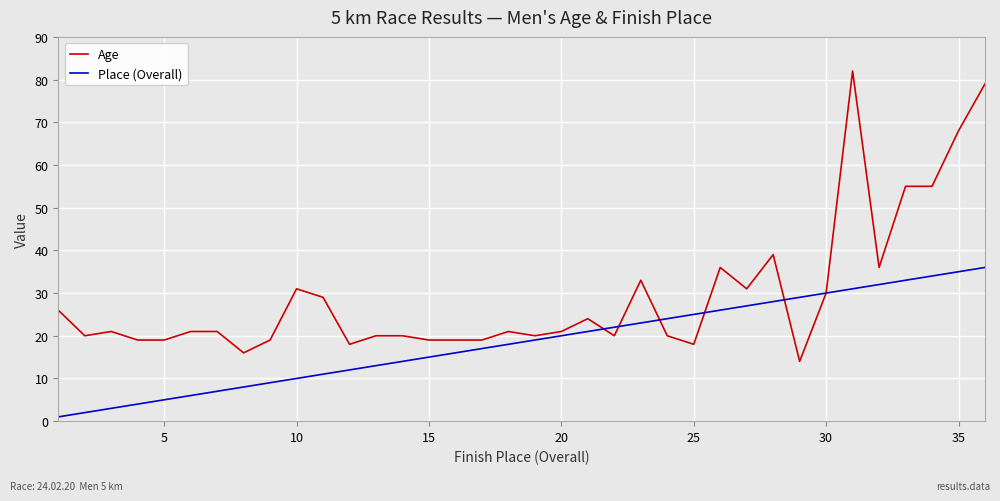

What is the minimum value shown in the chart?

1